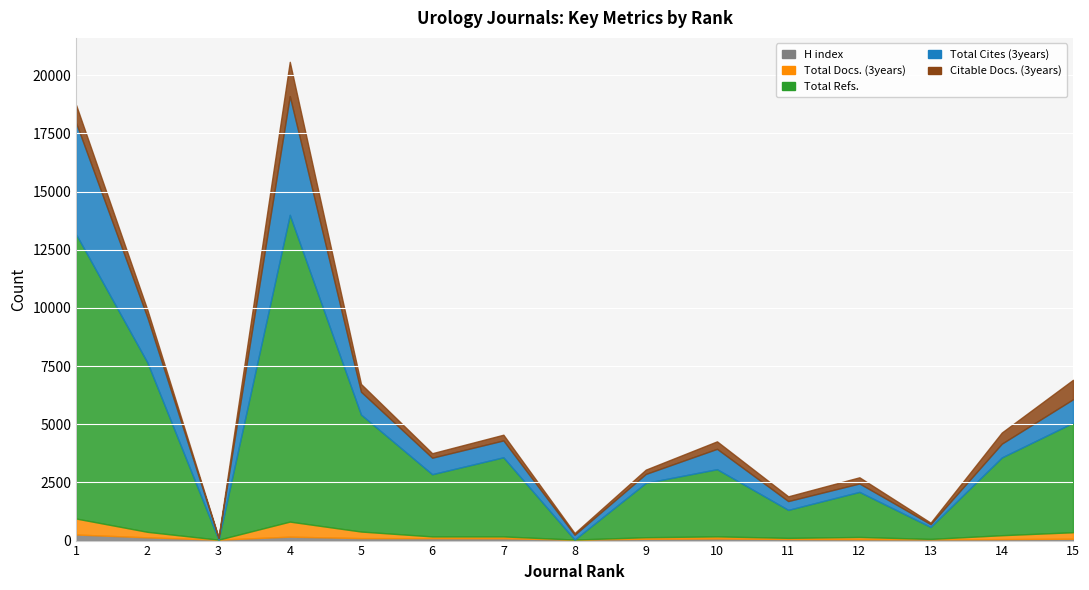

Rank the series at Rank 15 from lowest to highest value.

H index, Total Docs. (3years), Citable Docs. (3years), Total Cites (3years), Total Refs.